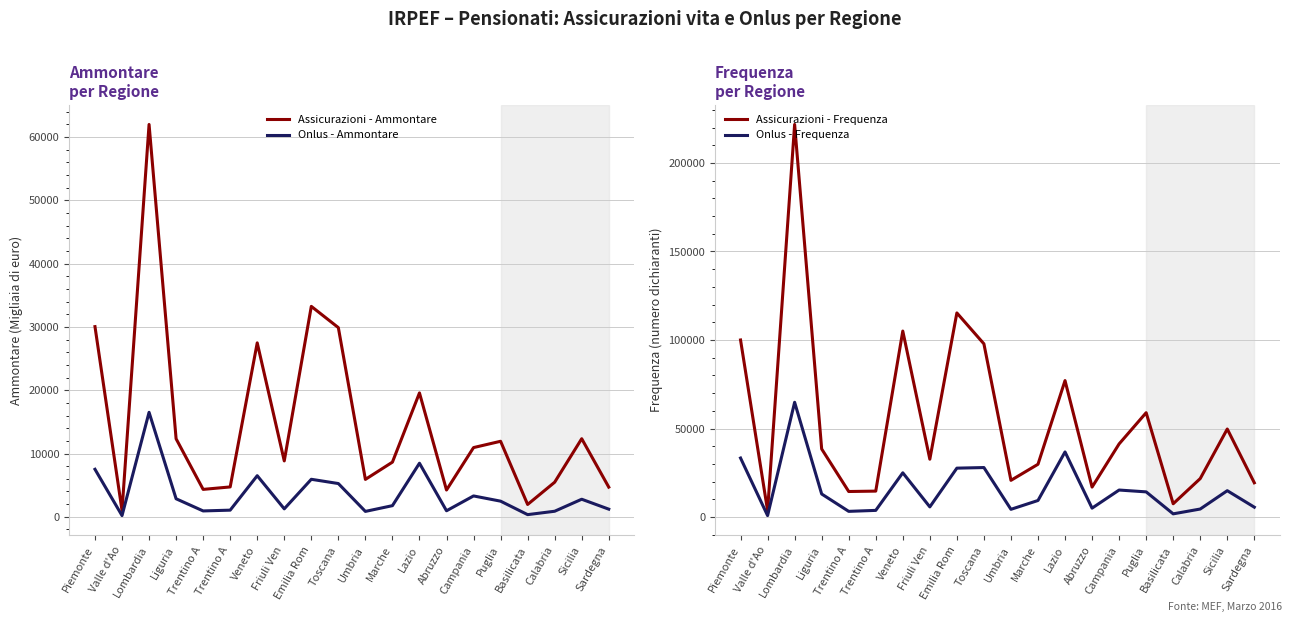

List the labels in order of Assicurazioni - Ammontare value, smallest first.

Valle d'Ao, Basilicata, Abruzzo, Trentino A, Sardegna, Trentino A, Calabria, Umbria, Marche, Friuli Ven, Campania, Puglia, Liguria, Sicilia, Lazio, Veneto, Toscana, Piemonte, Emilia Rom, Lombardia